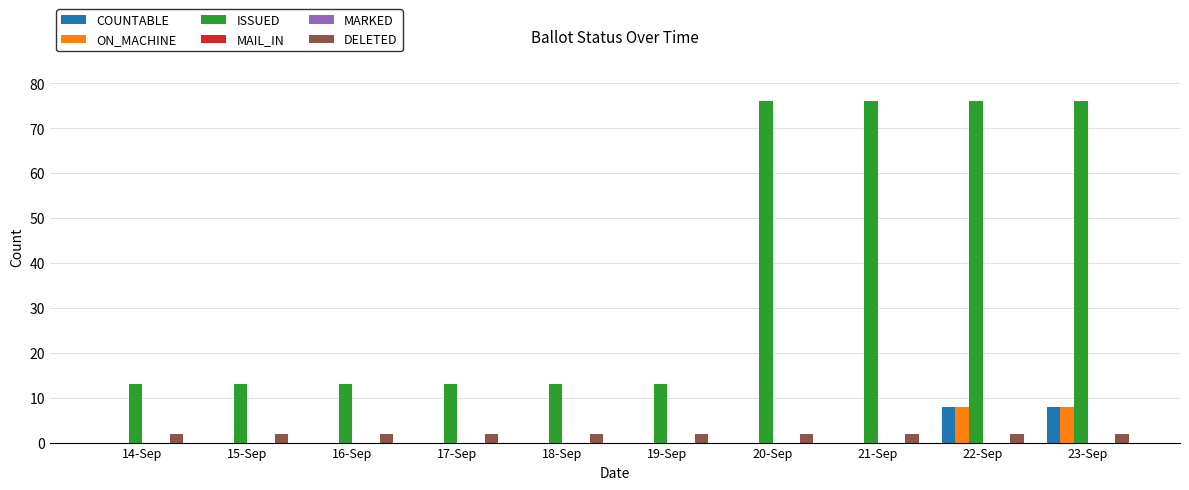

At which label is ISSUED closest to 44?

14-Sep